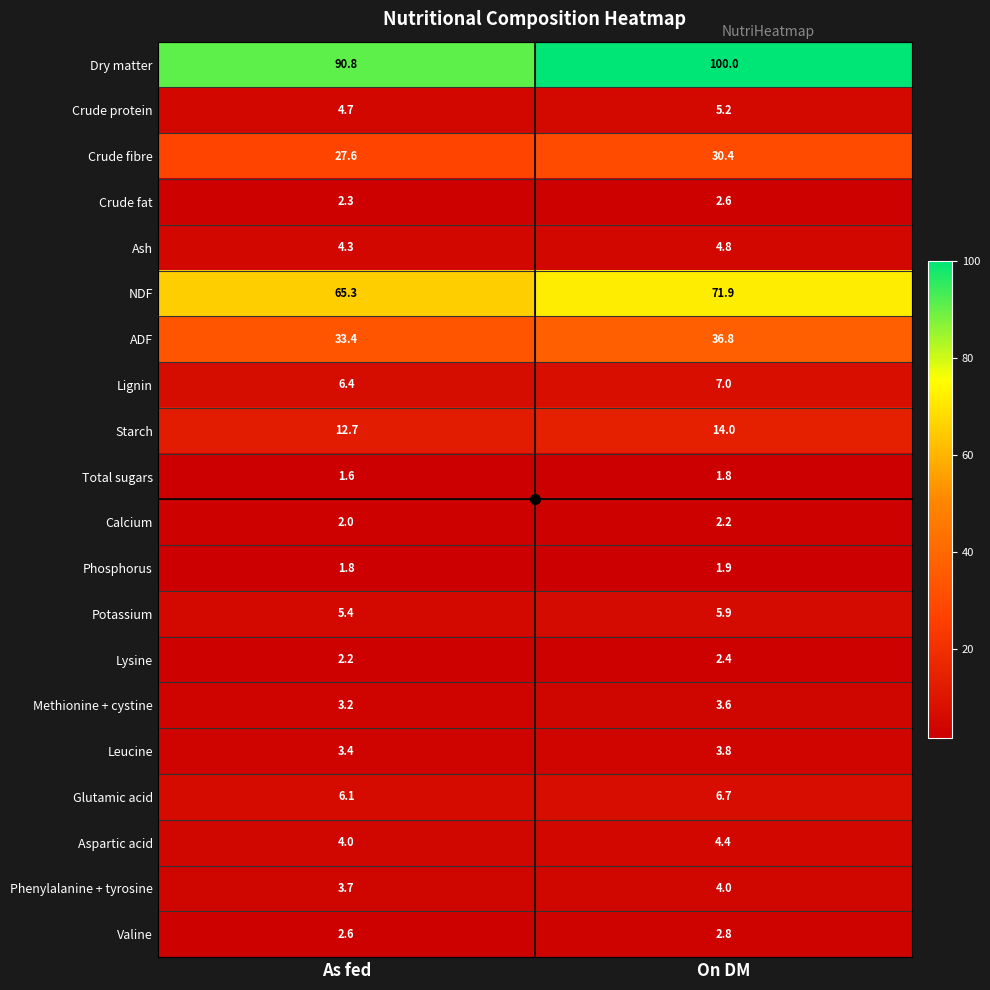

Where is Phosphorus nearest to the value 1?

As fed